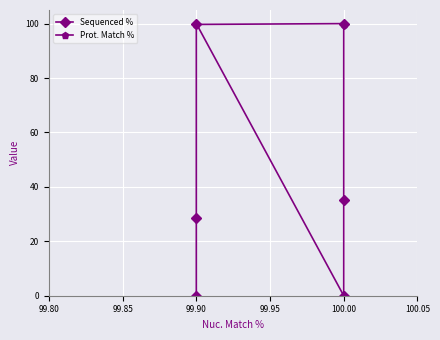

True or false: Prot. Match % and Sequenced % intersect in this chart.

True